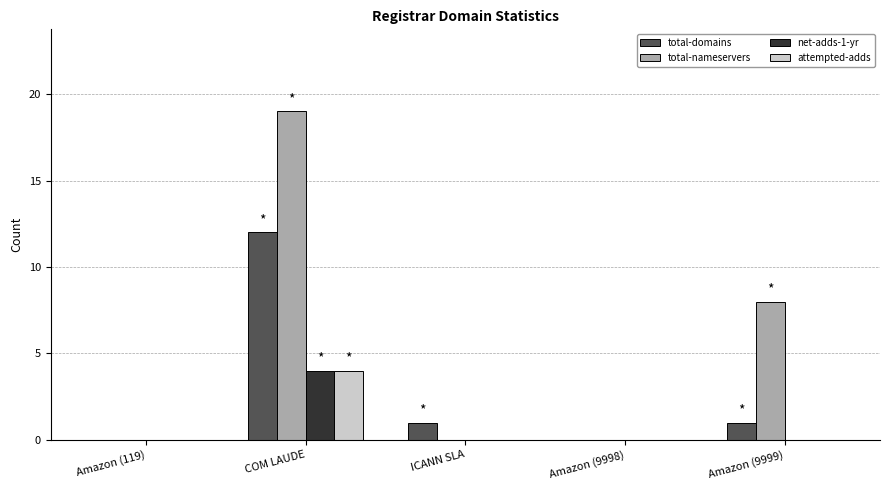

What is the greatest value displayed?

19